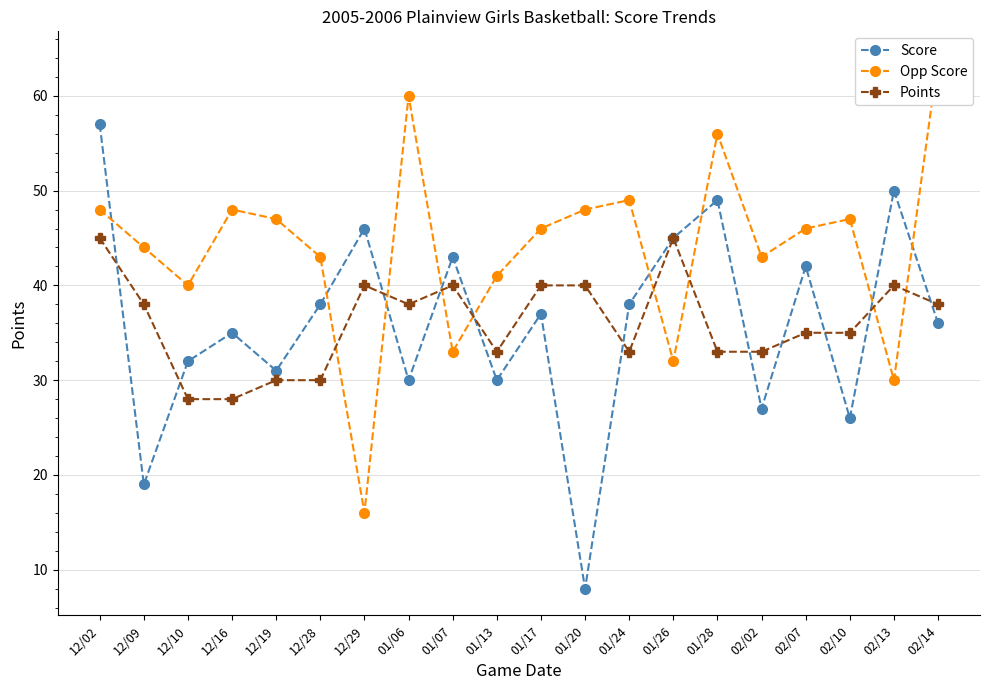

List the labels in order of Opp Score value, smallest first.

12/29, 02/13, 01/26, 01/07, 12/10, 01/13, 12/28, 02/02, 12/09, 01/17, 02/07, 12/19, 02/10, 12/02, 12/16, 01/20, 01/24, 01/28, 01/06, 02/14